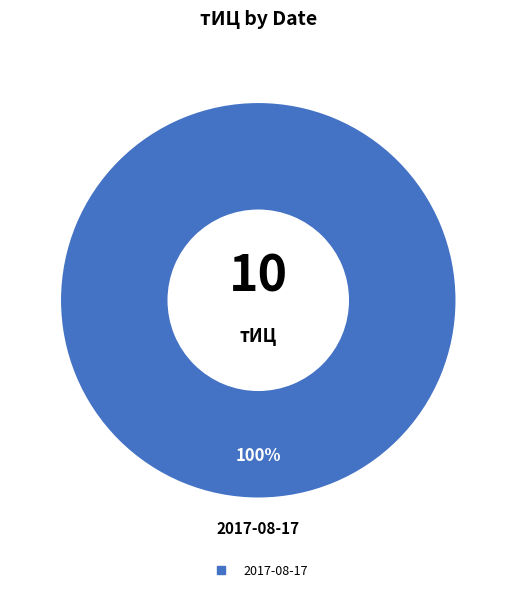

Is there any slice that represents more than half of the pie?

Yes